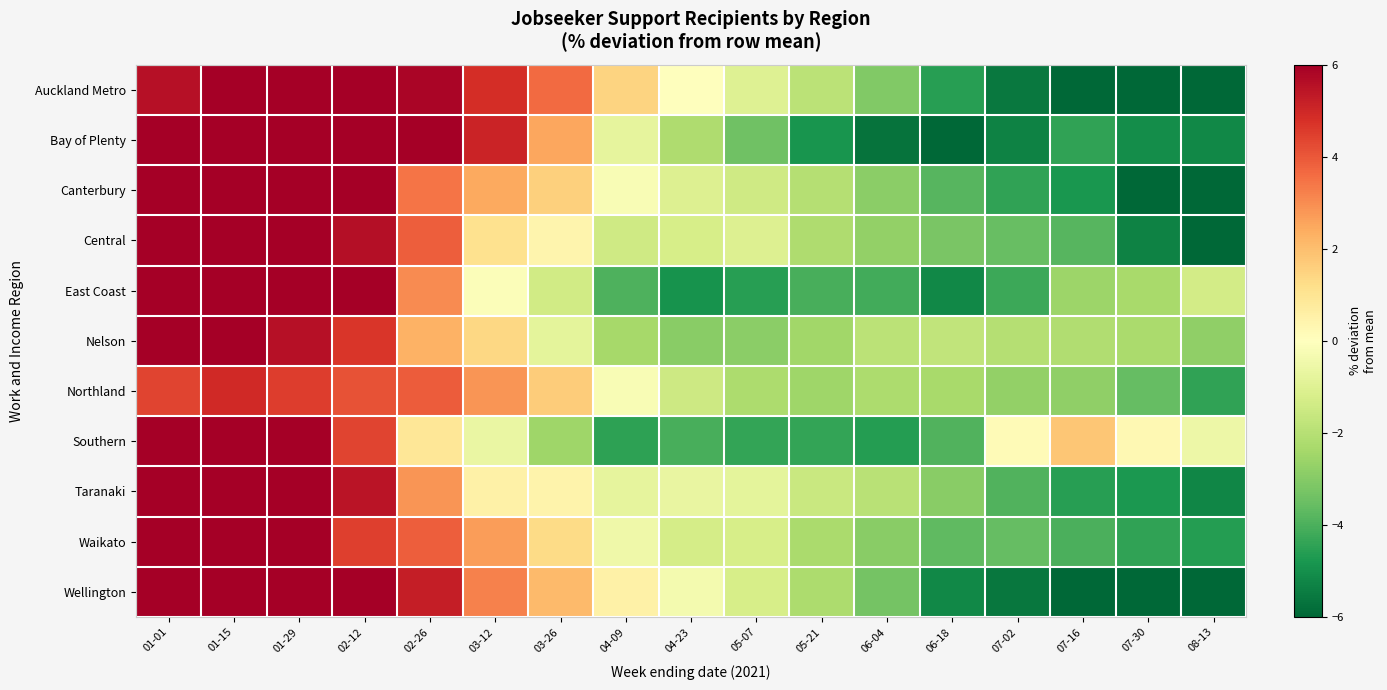

Reading left to right, what are all the values shown in this chart?

Auckland Metro: 01-01=5.6	01-15=6.7	01-29=6.8	02-12=6.1	02-26=5.8	03-12=4.8	03-26=3.6	04-09=1.5	04-23=0.0	05-07=-1.0	05-21=-1.9	06-04=-3.1	06-18=-4.6	07-02=-5.5	07-16=-6.5	07-30=-7.3	08-13=-8.2
Bay of Plenty: 01-01=7.6	01-15=8.0	01-29=7.4	02-12=7.3	02-26=6.9	03-12=5.1	03-26=2.5	04-09=-0.8	04-23=-2.2	05-07=-3.4	05-21=-4.8	06-04=-5.7	06-18=-6.1	07-02=-5.3	07-16=-4.4	07-30=-5.0	08-13=-5.2
Canterbury: 01-01=6.7	01-15=8.1	01-29=7.6	02-12=6.4	02-26=3.4	03-12=2.5	03-26=1.6	04-09=-0.2	04-23=-1.1	05-07=-1.4	05-21=-2.0	06-04=-2.9	06-18=-3.8	07-02=-4.4	07-16=-4.8	07-30=-6.0	08-13=-7.3
Central: 01-01=7.1	01-15=7.8	01-29=6.9	02-12=5.6	02-26=3.9	03-12=1.1	03-26=0.4	04-09=-1.4	04-23=-1.2	05-07=-1.1	05-21=-2.2	06-04=-2.7	06-18=-3.2	07-02=-3.5	07-16=-3.8	07-30=-5.3	08-13=-6.1
East Coast: 01-01=11.4	01-15=11.0	01-29=8.9	02-12=6.8	02-26=3.0	03-12=-0.1	03-26=-1.4	04-09=-4.0	04-23=-4.9	05-07=-4.6	05-21=-4.1	06-04=-4.2	06-18=-5.2	07-02=-4.2	07-16=-2.6	07-30=-2.3	08-13=-1.3
Nelson: 01-01=6.2	01-15=6.4	01-29=5.5	02-12=4.7	02-26=2.3	03-12=1.4	03-26=-0.8	04-09=-2.4	04-23=-2.9	05-07=-2.9	05-21=-2.5	06-04=-1.9	06-18=-1.8	07-02=-2.1	07-16=-2.2	07-30=-2.3	08-13=-2.8
Northland: 01-01=4.4	01-15=4.9	01-29=4.5	02-12=4.1	02-26=3.9	03-12=2.8	03-26=1.7	04-09=-0.2	04-23=-1.5	05-07=-2.2	05-21=-2.5	06-04=-2.2	06-18=-2.3	07-02=-2.7	07-16=-2.8	07-30=-3.6	08-13=-4.4
Southern: 01-01=9.1	01-15=8.2	01-29=6.3	02-12=4.4	02-26=0.9	03-12=-0.6	03-26=-2.5	04-09=-4.5	04-23=-4.1	05-07=-4.4	05-21=-4.4	06-04=-4.6	06-18=-3.9	07-02=0.2	07-16=1.8	07-30=0.3	08-13=-0.6
Taranaki: 01-01=6.7	01-15=6.9	01-29=6.3	02-12=5.5	02-26=2.9	03-12=0.5	03-26=0.4	04-09=-0.8	04-23=-0.7	05-07=-0.8	05-21=-1.6	06-04=-2.0	06-18=-2.9	07-02=-3.9	07-16=-4.6	07-30=-4.8	08-13=-5.2
Waikato: 01-01=6.1	01-15=6.3	01-29=6.1	02-12=4.5	02-26=3.8	03-12=2.7	03-26=1.3	04-09=-0.5	04-23=-1.3	05-07=-1.2	05-21=-2.3	06-04=-2.9	06-18=-3.7	07-02=-3.6	07-16=-4.0	07-30=-4.5	08-13=-4.6
Wellington: 01-01=7.6	01-15=8.9	01-29=8.8	02-12=7.9	02-26=5.2	03-12=3.2	03-26=2.1	04-09=0.6	04-23=-0.4	05-07=-1.3	05-21=-2.2	06-04=-3.3	06-18=-5.2	07-02=-5.6	07-16=-7.5	07-30=-7.4	08-13=-8.2